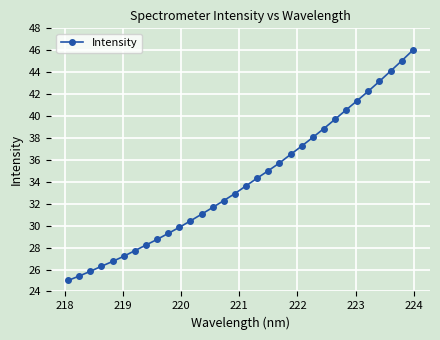

True or false: the data has more than 2 interior local peaks.

False